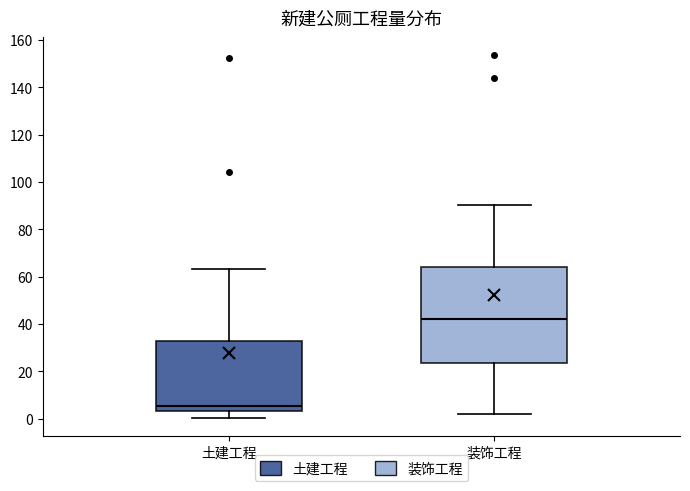

Reading left to right, transcribe this box plot: for each box, give where its median line is, the range the box spans, and where its two whiskers end, as read against the y-axis. The values are not printed on the chart, so give them approximately, as read against the axis.

土建工程: median 6, box 4 to 32, whiskers 0 to 64
装饰工程: median 42, box 24 to 64, whiskers 2 to 90